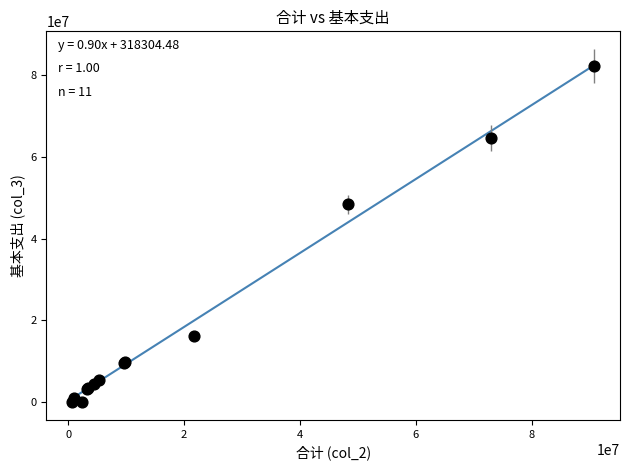

What Y value in the scatter plot is closest to 41100771?

48316644.8